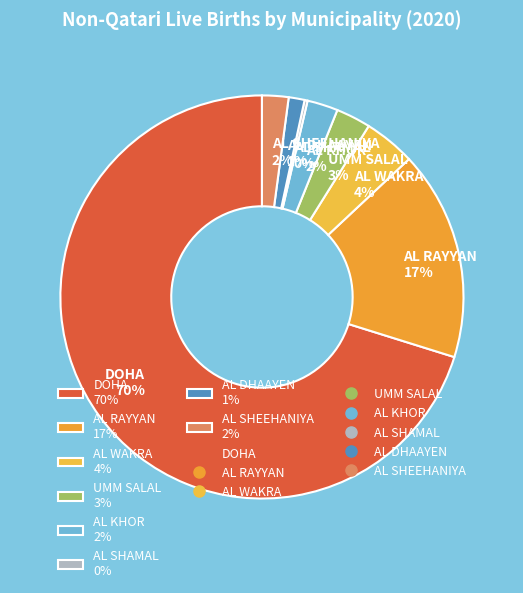

Which category has the biggest portion of the pie?

DOHA 70%